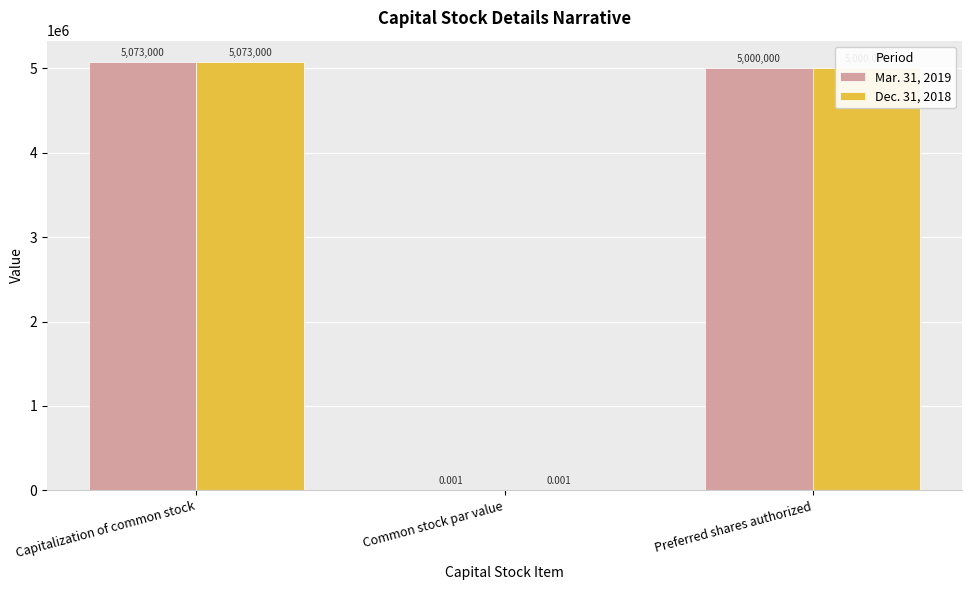

At which category is the sum across all series the highest?

Capitalization of common stock